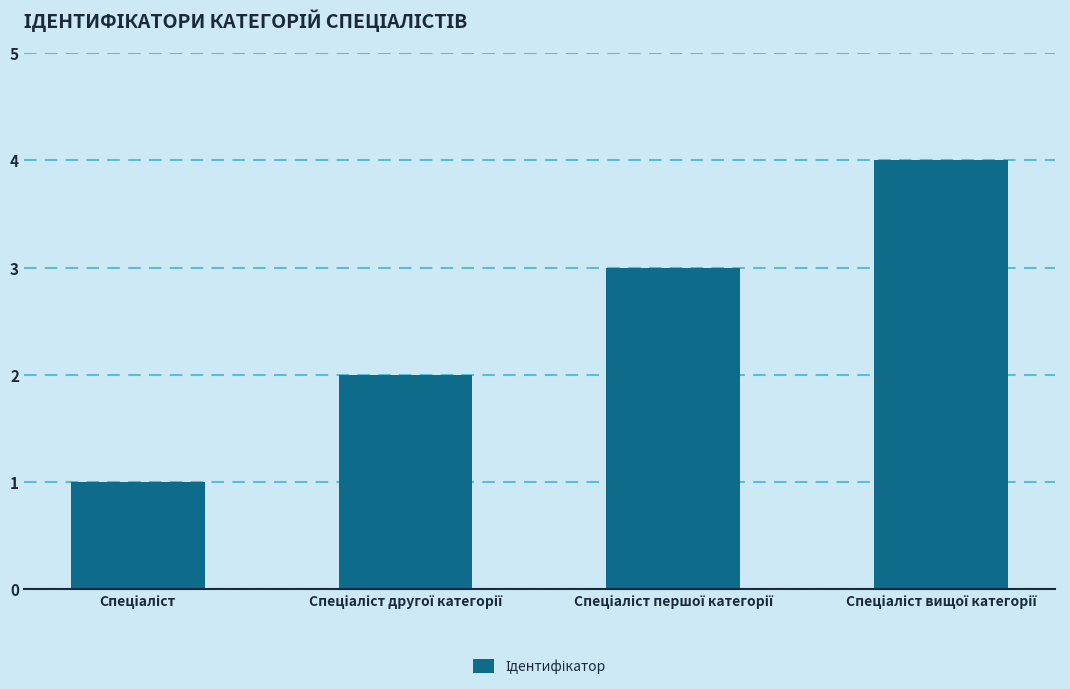

What is the sum of all values?

10